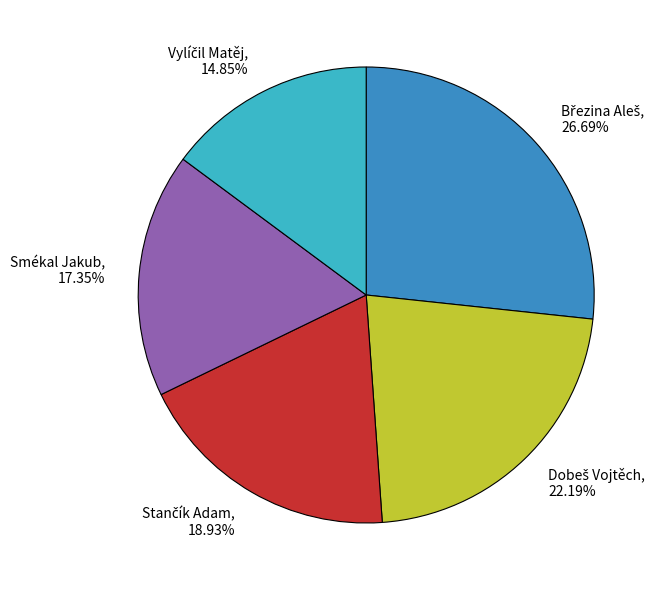

Is there any slice that represents more than half of the pie?

No